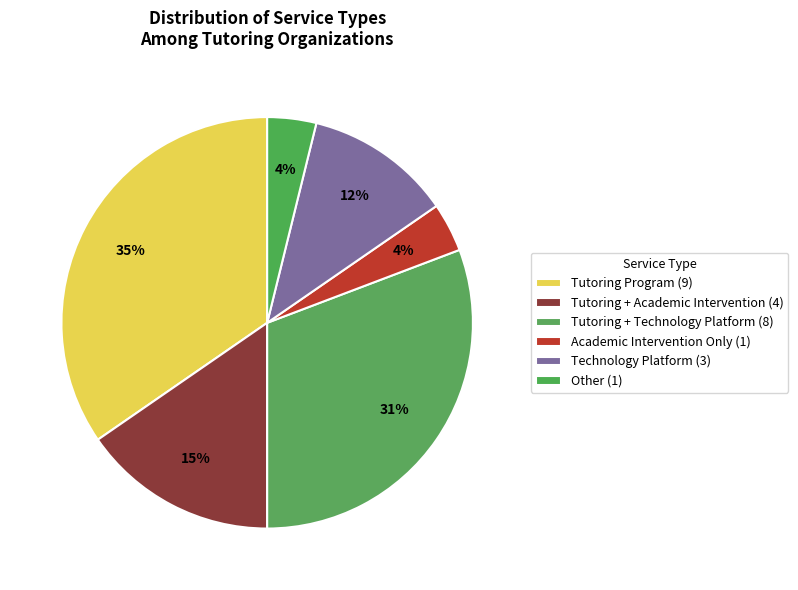

How many slices are in this pie chart?

6